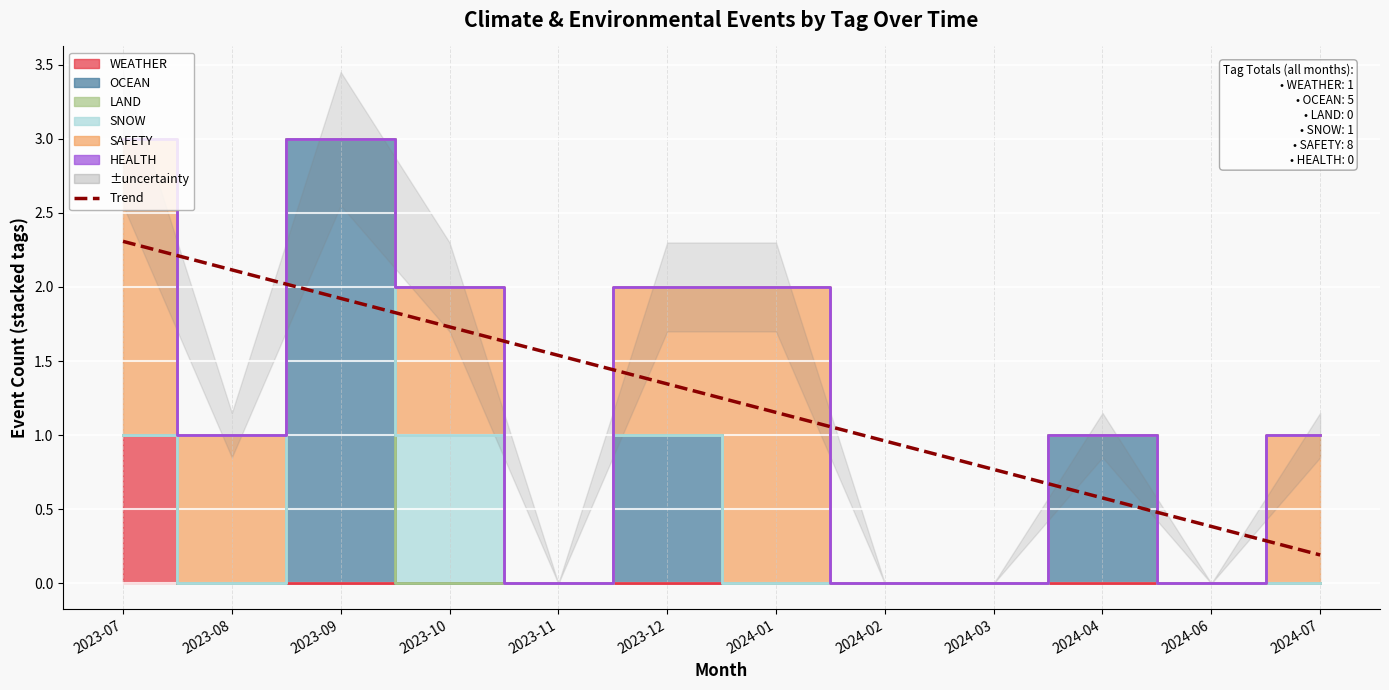

What position from the right is 2023-12?

7